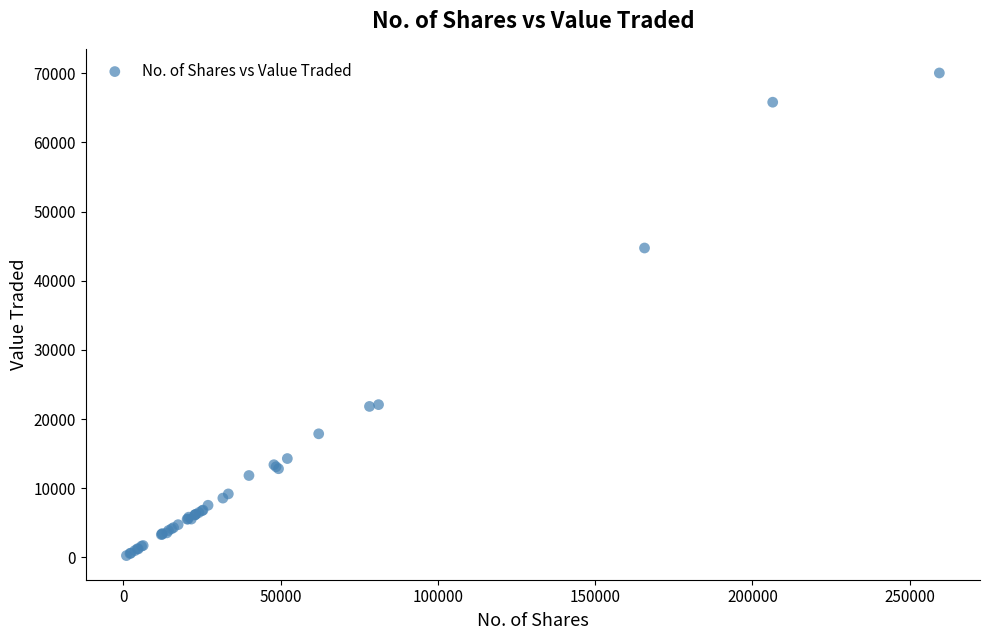

What Y value in the scatter plot is closest to 35149?

44733